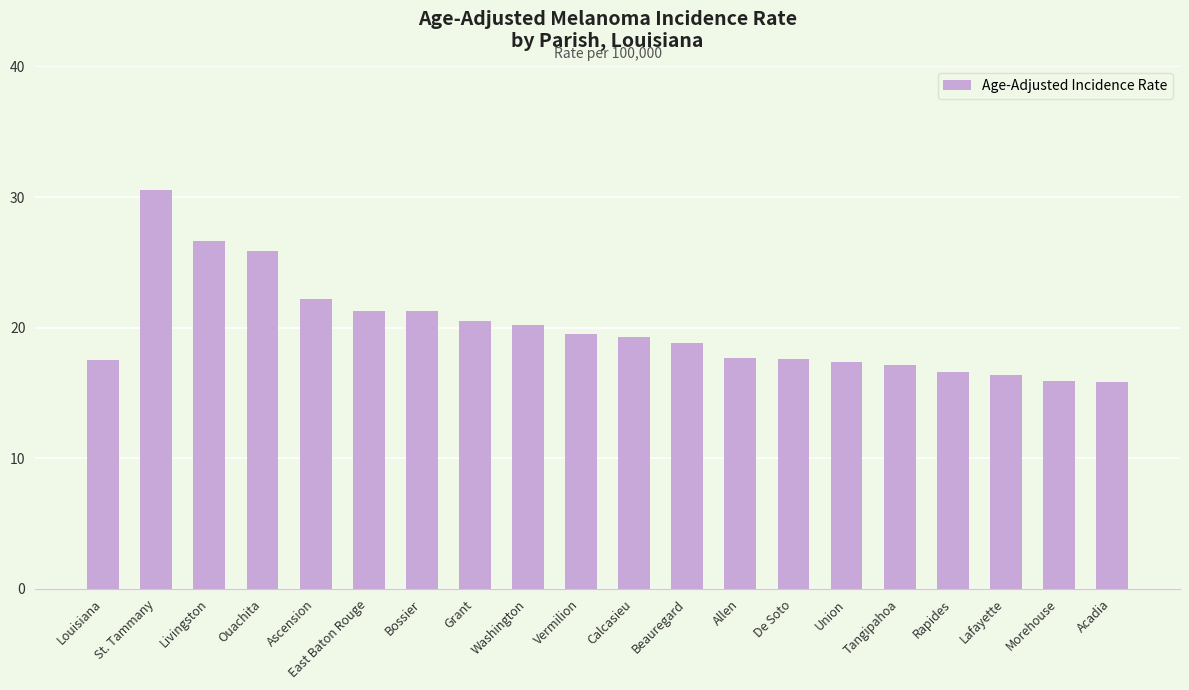

What position from the right is Ouachita?

17